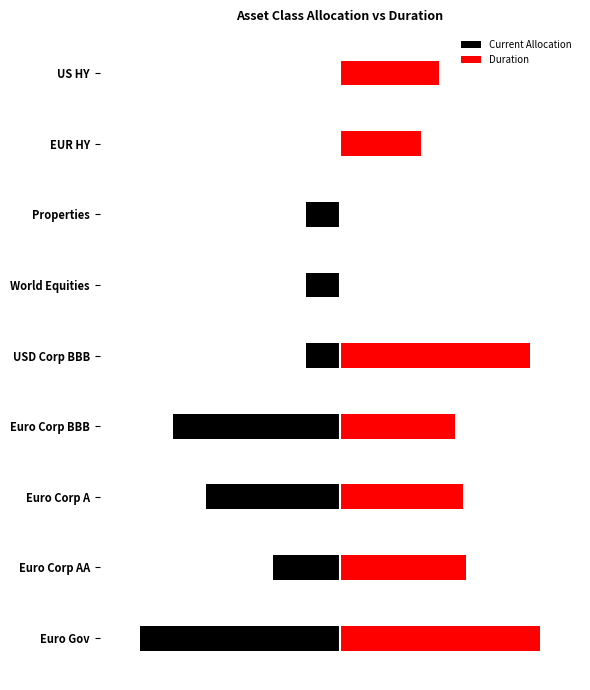

Which has a higher value, 3 or 7?

7